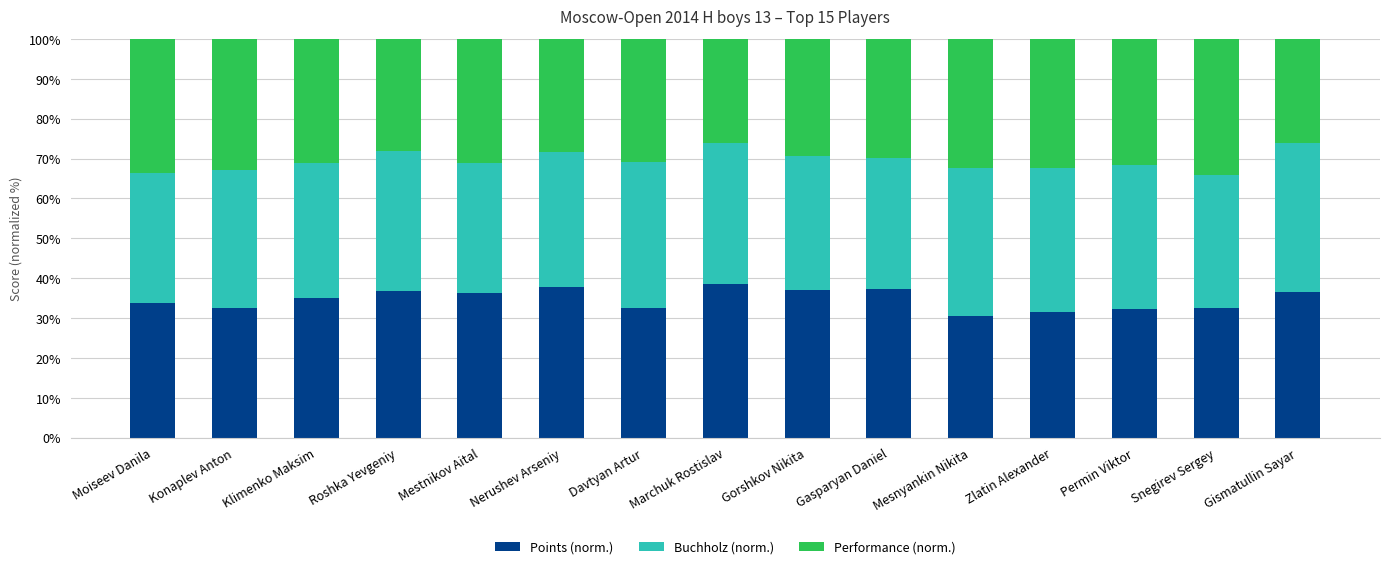

What is the minimum value for Points (norm.)?

30.6